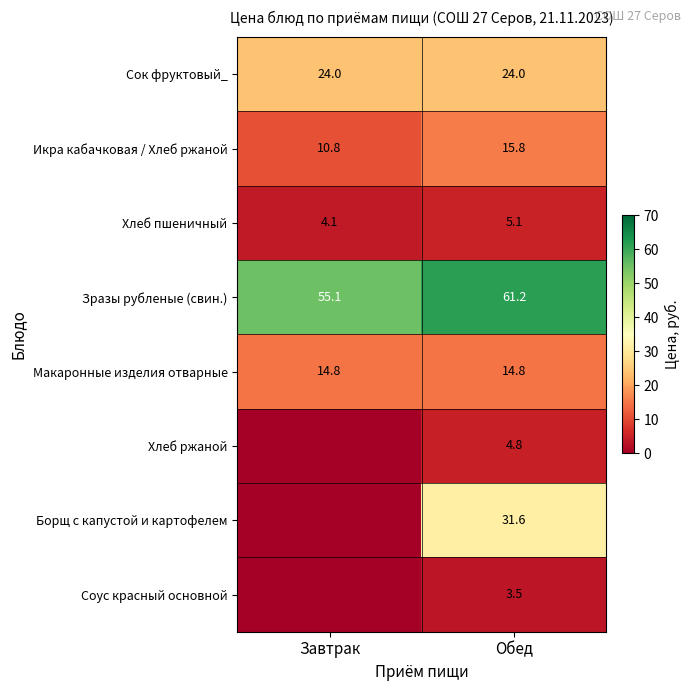

Count the Икра кабачковая / Хлеб ржаной values in the range 10 to 15.

1